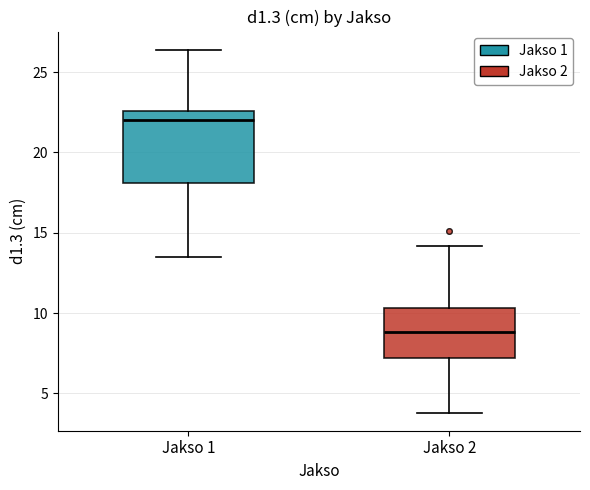

Reading left to right, read every box against the y-axis: the position of its median line, the range the box covers, and the ends of its whiskers. The values are not printed on the chart, so give them approximately, as read against the axis.

Jakso 1: median 22.0, box 18.0 to 22.5, whiskers 13.5 to 26.5
Jakso 2: median 9.0, box 7.0 to 10.5, whiskers 4.0 to 14.0